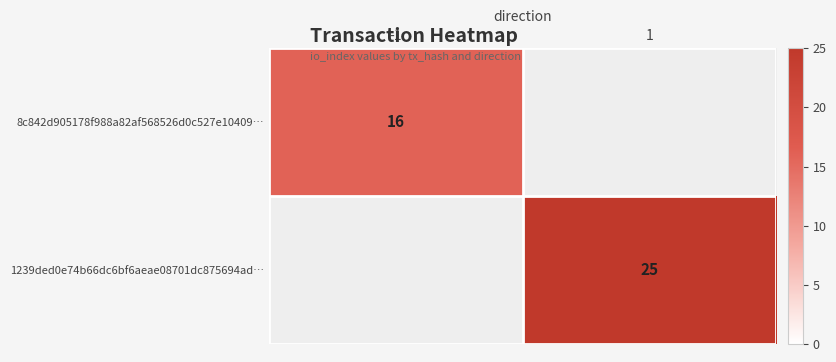

The value of 8c842d905178f988a82af568526d0c527e10409… at -1 is 16. True or false?

True